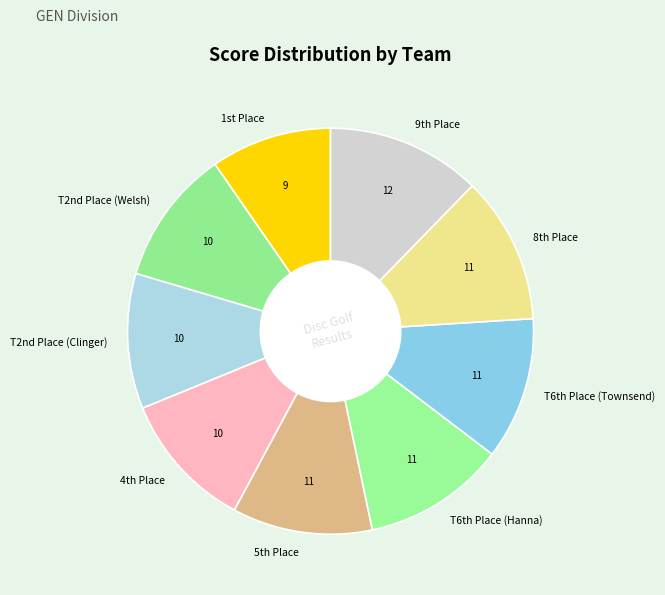

Which category has the biggest portion of the pie?

9th Place